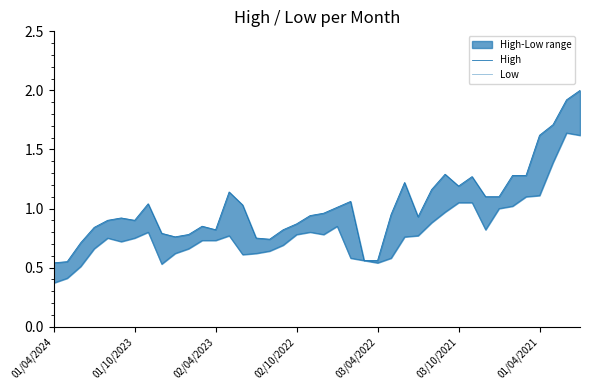

At 01/10/2023, list the series in order from largest to smallest.

High, Low